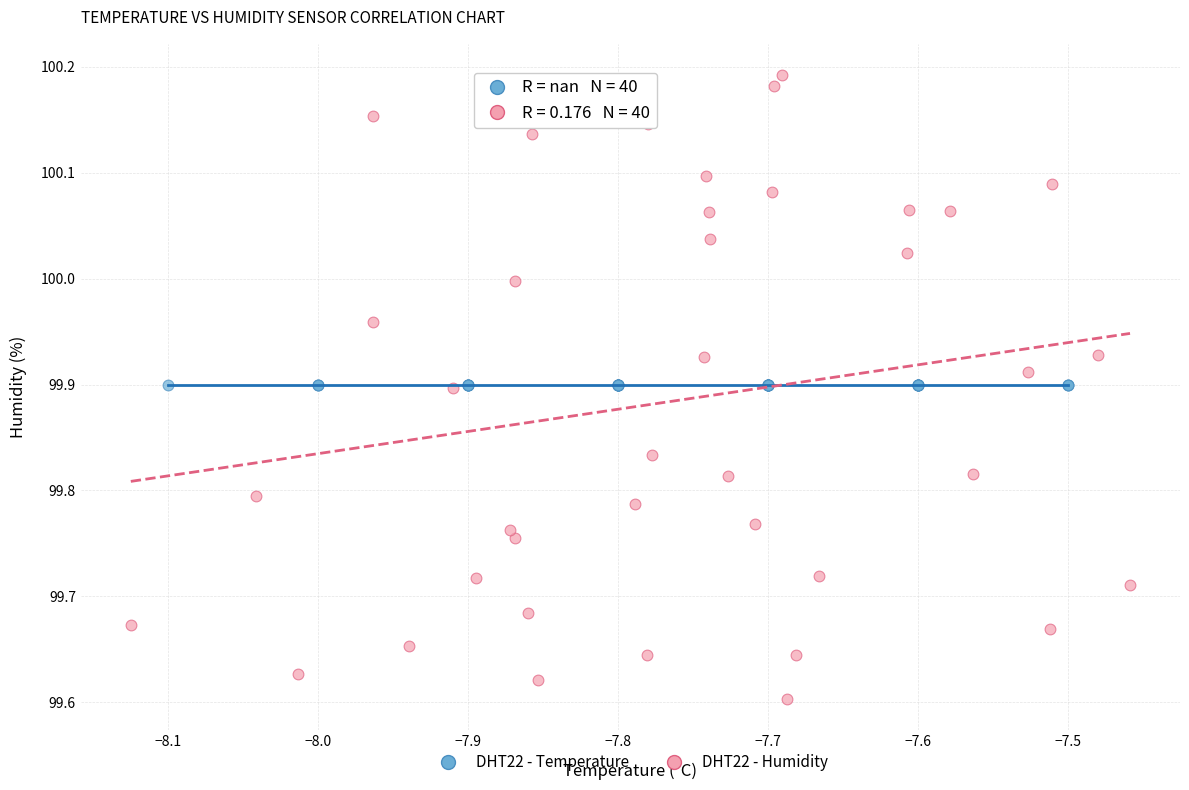

Which series reaches the maximum Y coordinate?

DHT22 - Humidity